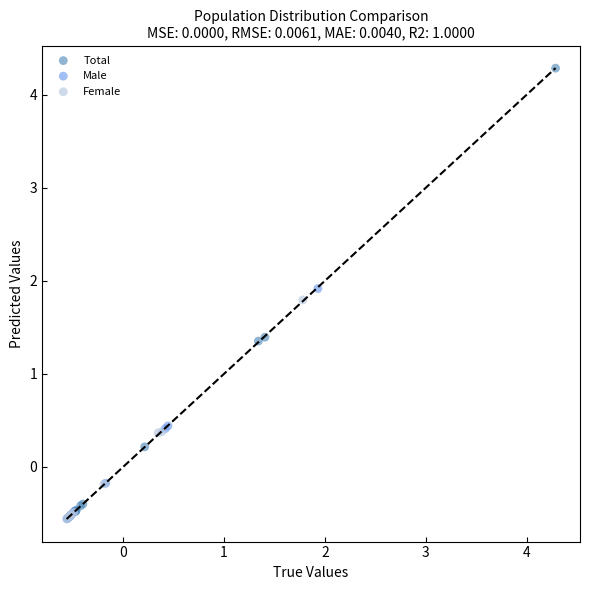

Which series has the largest Y range (max minus min)?

Total